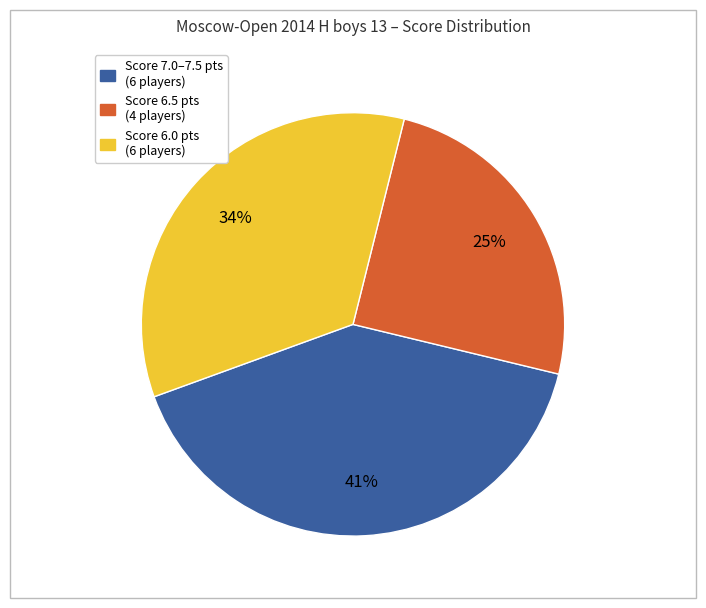

Does any single category account for the majority?

No